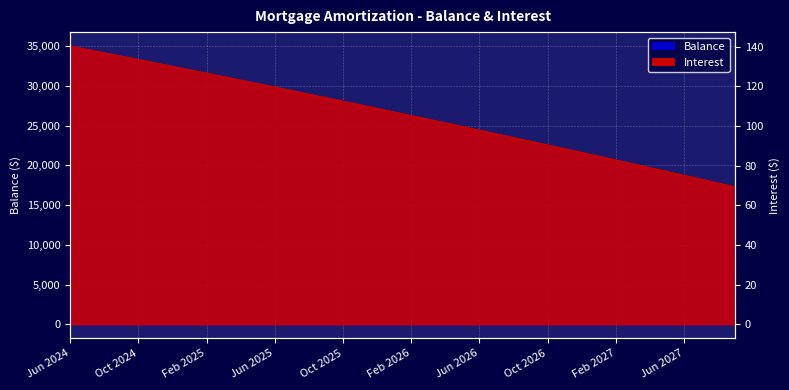

Reading right to left, list all the values displayed in this chart.

Balance: 17002.0	17500.0	17996.0	18490.0	18982.0	19472.0	19960.0	20446.0	20930.0	21412.0	21892.0	22370.0	22846.0	23320.0	23793.0	24264.0	24733.0	25200.0	25665.0	26128.0	26590.0	27050.0	27508.0	27964.0	28418.0	28871.0	29322.0	29771.0	30218.0	30663.0	31107.0	31549.0	31989.0	32427.0	32864.0	33299.0	33732.0	34164.0	34594.0	35022.0
Interest: 69.3	71.2	73.2	75.1	77.1	79.0	80.9	82.8	84.8	86.7	88.5	90.4	92.3	94.2	96.0	97.9	99.8	101.6	103.4	105.2	107.1	108.9	110.7	112.5	114.3	116.1	117.8	119.6	121.4	123.1	124.9	126.6	128.4	130.1	131.8	133.5	135.2	136.9	138.6	140.3